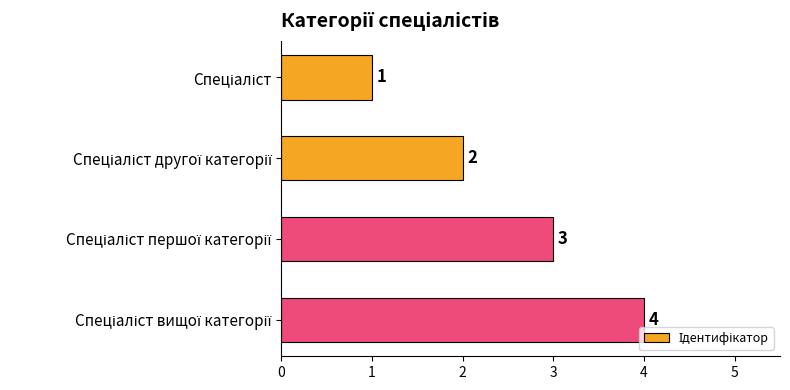

What is the value of the 2nd bar from the top?

2